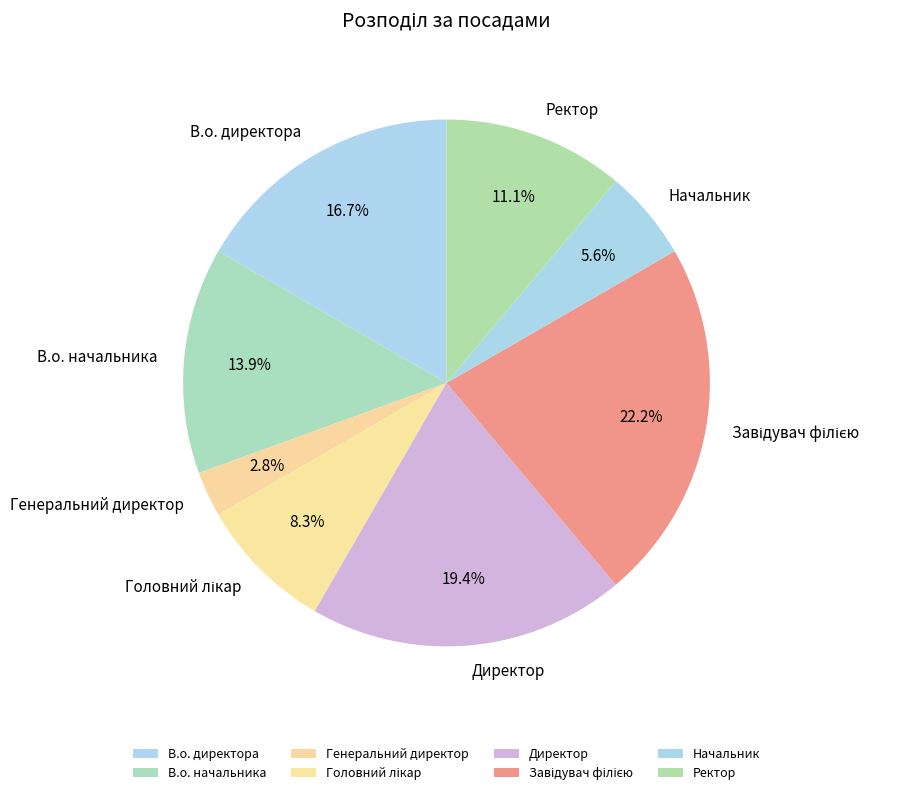

To the nearest percent, what is the combined percentage of В.о. начальника and Генеральний директор?

17%